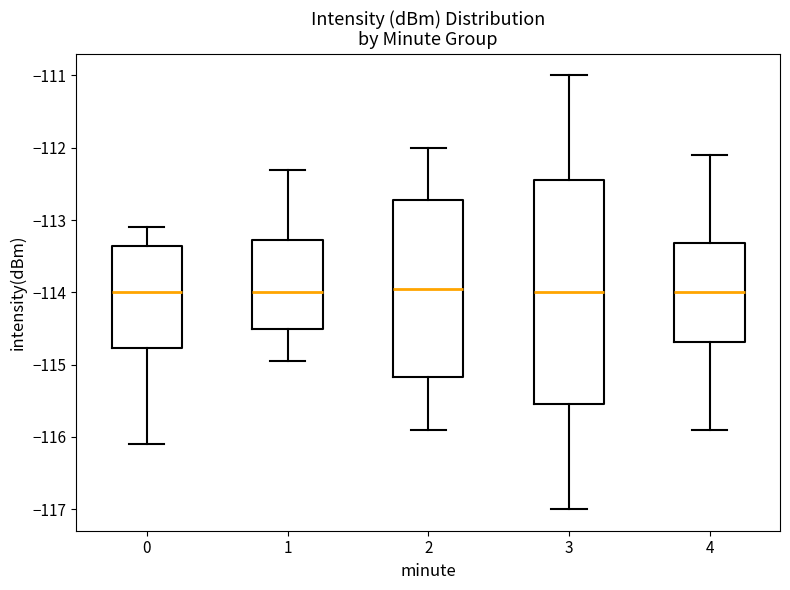

Which box is the tallest, from its lower edge to its upper edge?

3